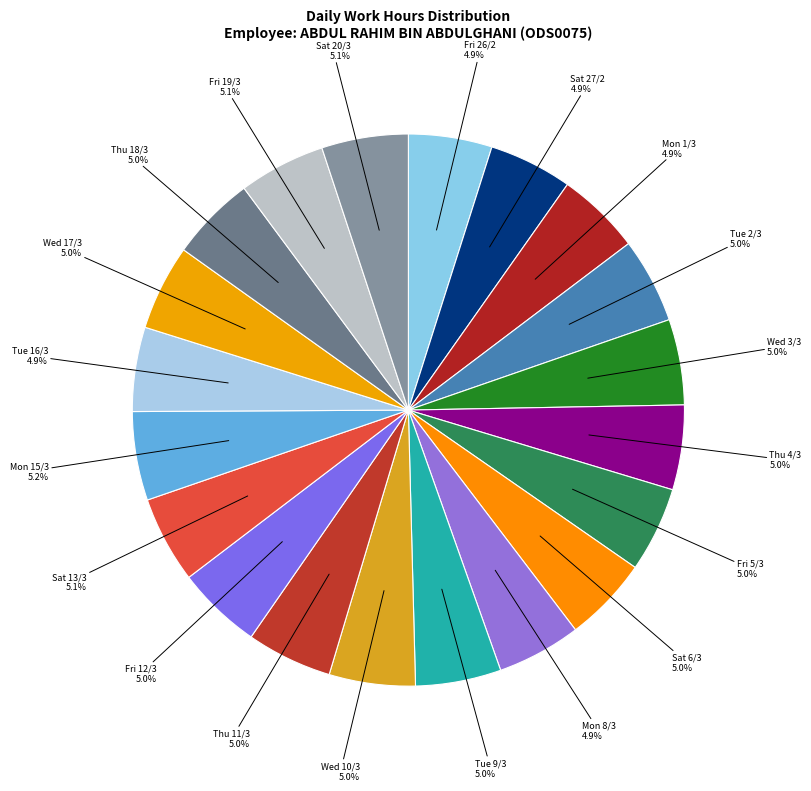

How many slices are in this pie chart?

20